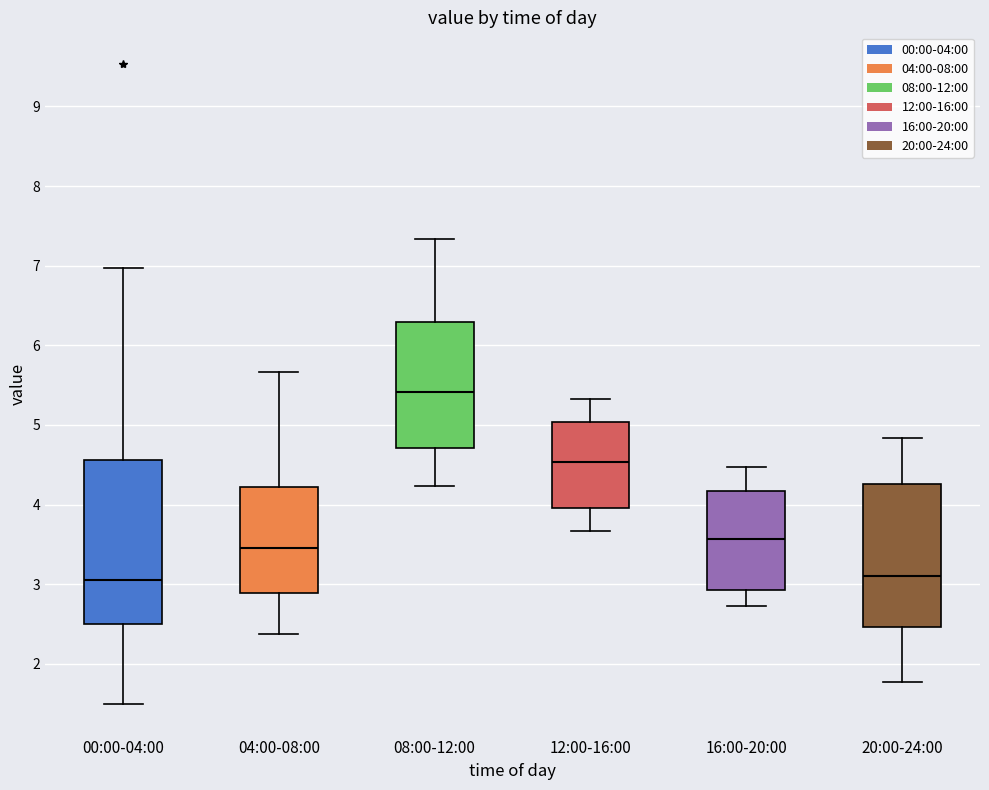

Reading left to right, read every box against the y-axis: the position of its median line, the range the box covers, and the ends of its whiskers. The values are not printed on the chart, so give them approximately, as read against the axis.

00:00-04:00: median 3.1, box 2.5 to 4.6, whiskers 1.5 to 7.0
04:00-08:00: median 3.5, box 2.9 to 4.2, whiskers 2.4 to 5.7
08:00-12:00: median 5.4, box 4.7 to 6.3, whiskers 4.2 to 7.3
12:00-16:00: median 4.5, box 4.0 to 5.0, whiskers 3.7 to 5.3
16:00-20:00: median 3.6, box 2.9 to 4.2, whiskers 2.7 to 4.5
20:00-24:00: median 3.1, box 2.5 to 4.3, whiskers 1.8 to 4.8